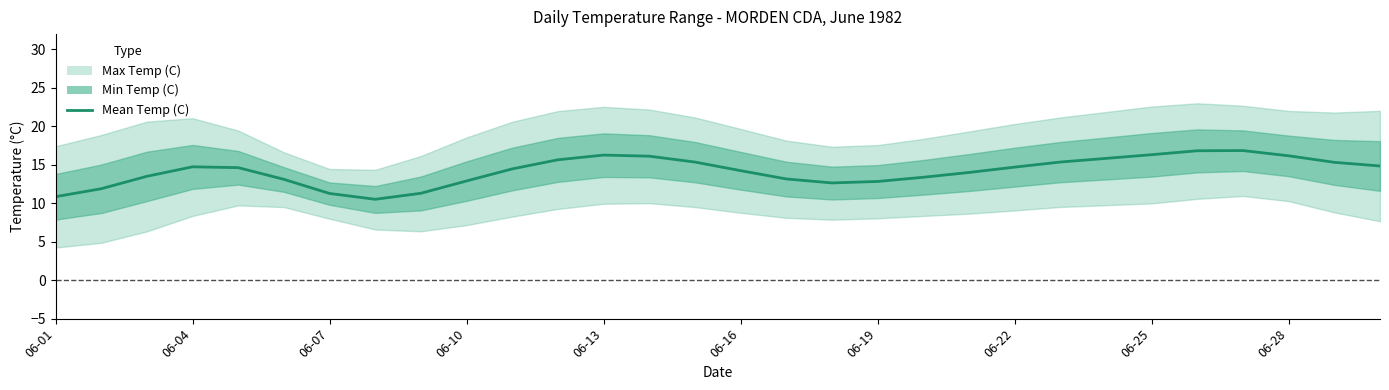

What is the change in value from 22 to 26?

+1.5